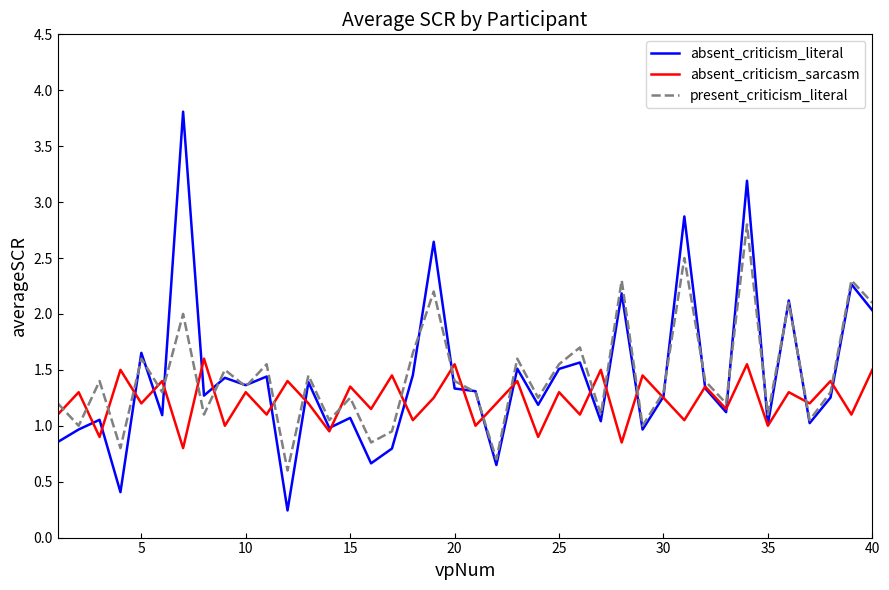

What is the maximum value shown in the chart?

3.8